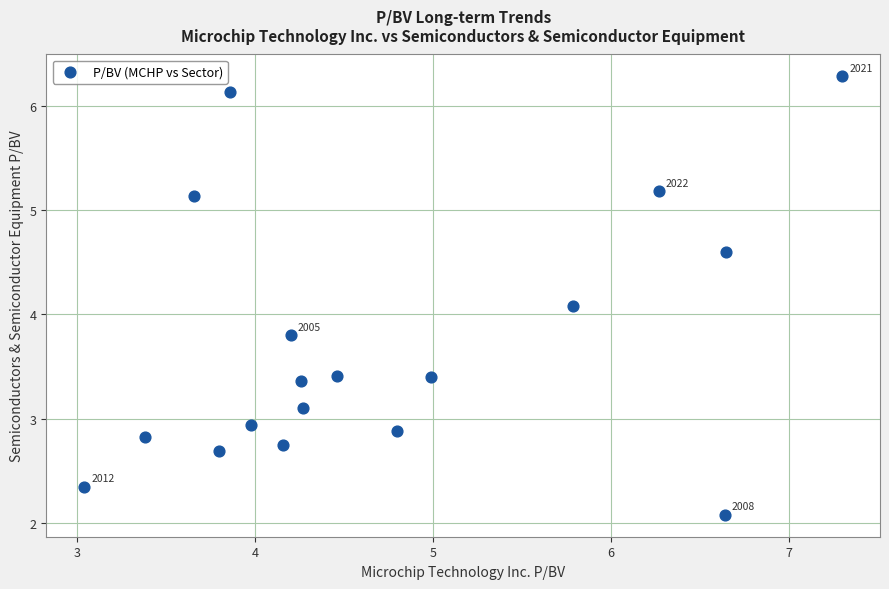

What Y value in the scatter plot is closest to 4?

4.1